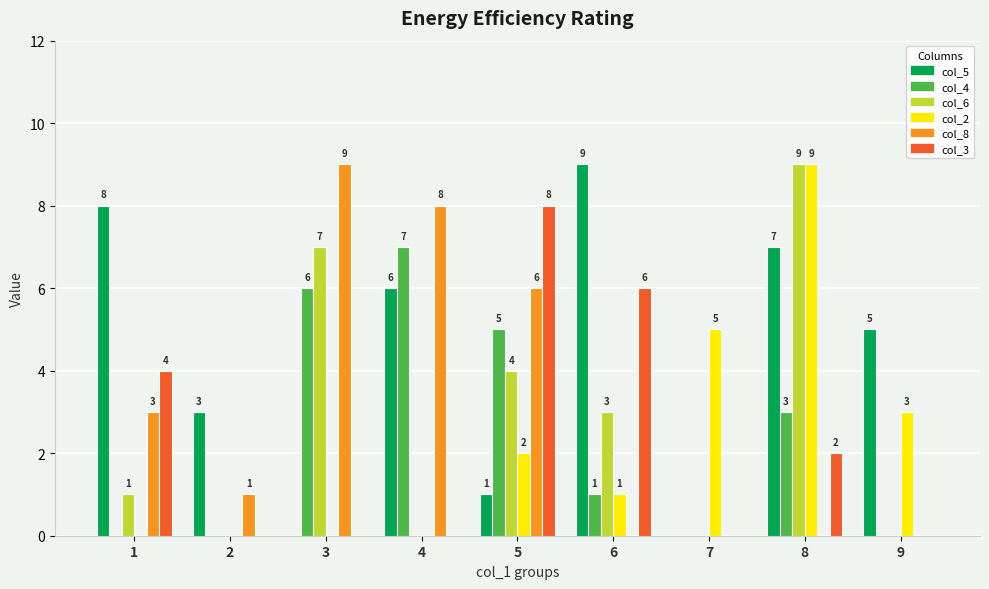

Between 8 and 9, which series saw the biggest shift?

col_6